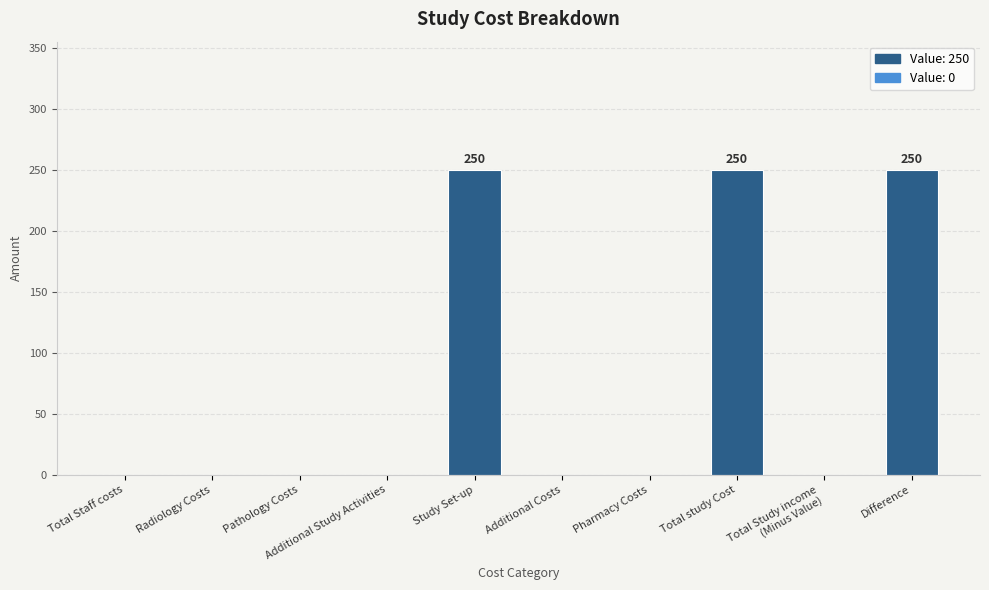

True or false: the data shows 342 at Study Set-up.

False